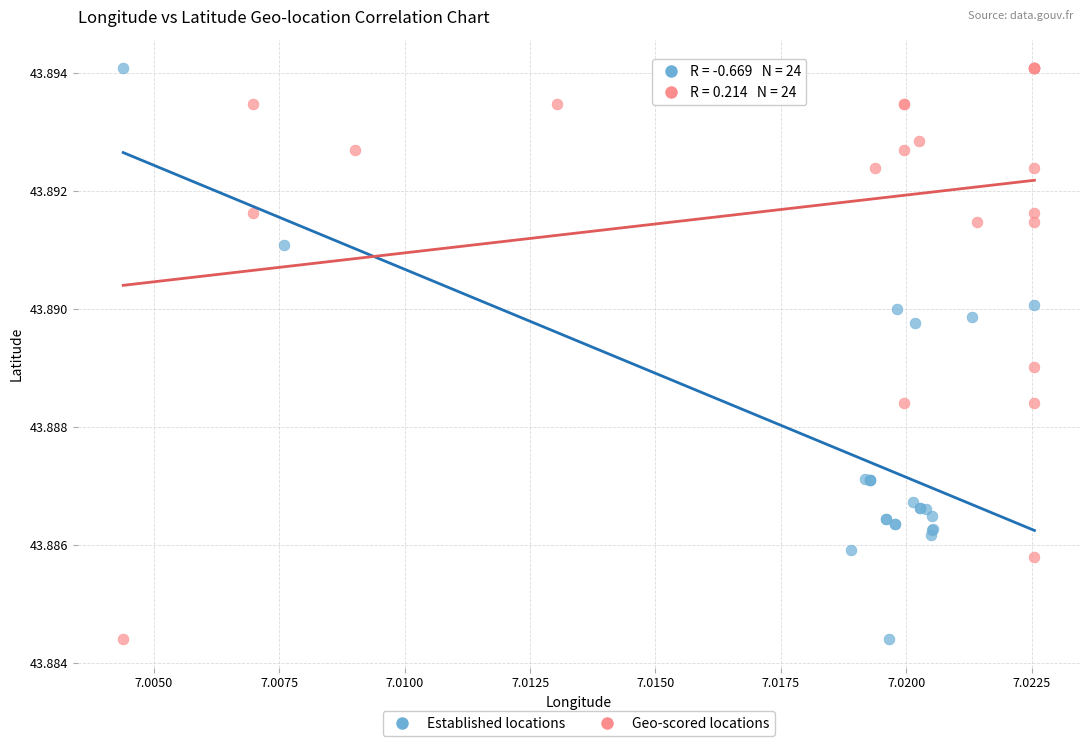

What are all the series names shown in the legend?

Established locations, Geo-scored locations